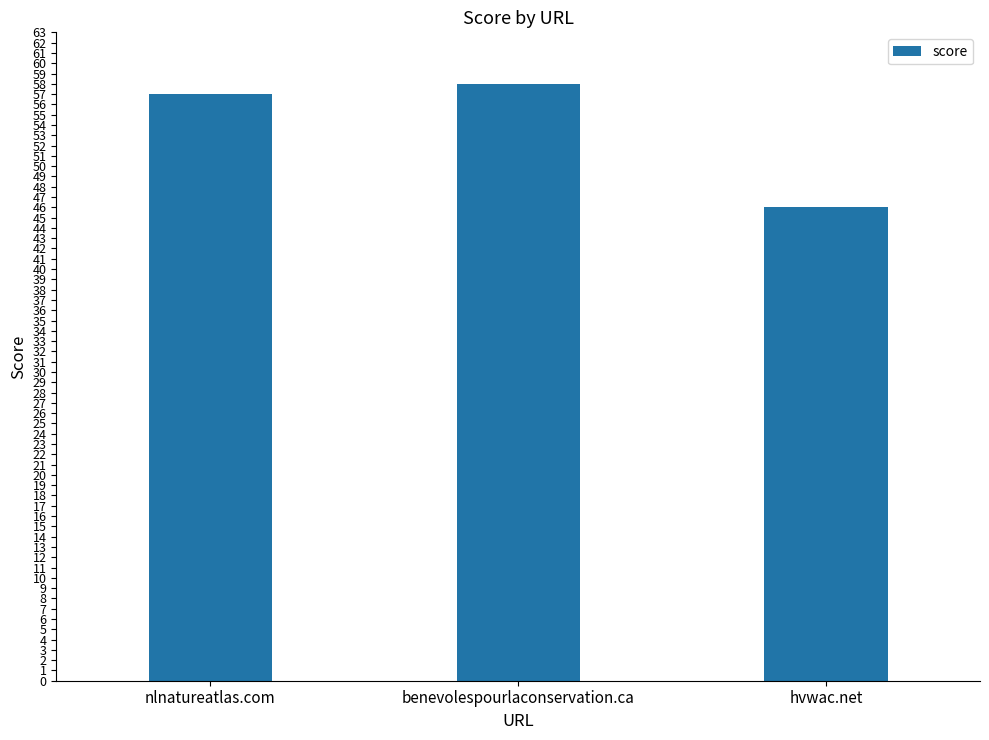

Reading right to left, transcribe all the data shown in this chart.

hvwac.net=46	benevolespourlaconservation.ca=58	nlnatureatlas.com=57